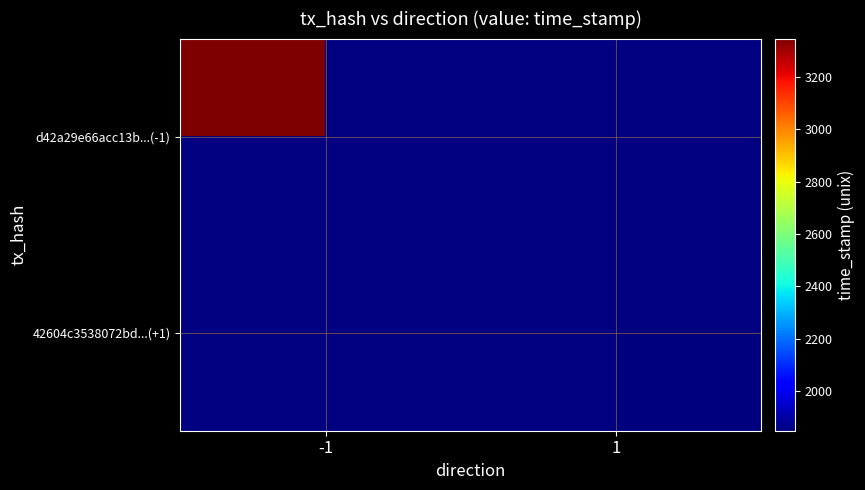

Which series has the widest spread of values?

d42a29e66acc13b394ca980592ef9536c777a17